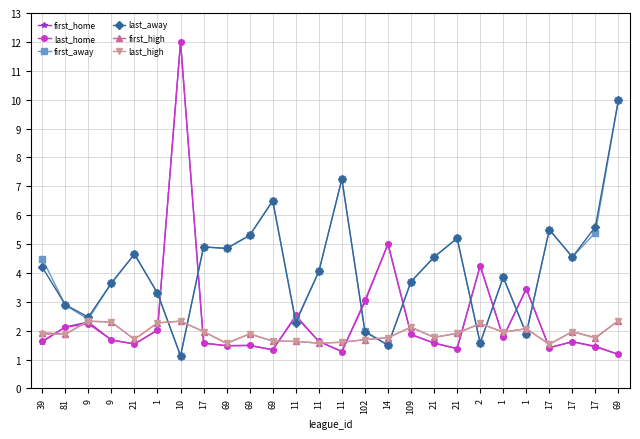

What is the label of the 8th point from the left?

17